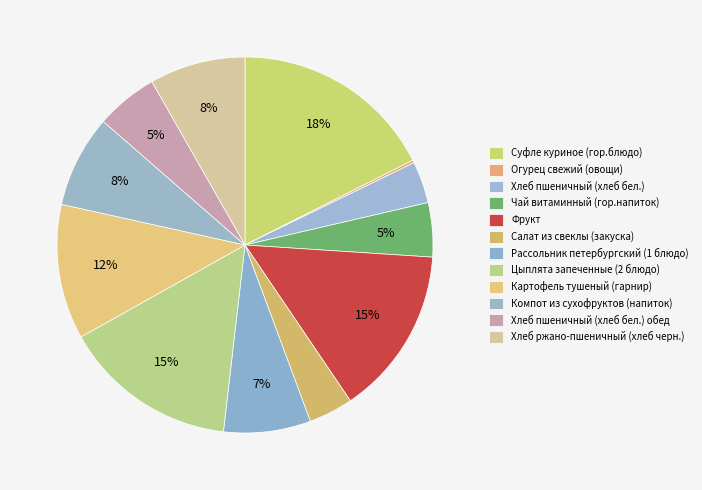

Which slice is the largest?

Суфле куриное (гор.блюдо)